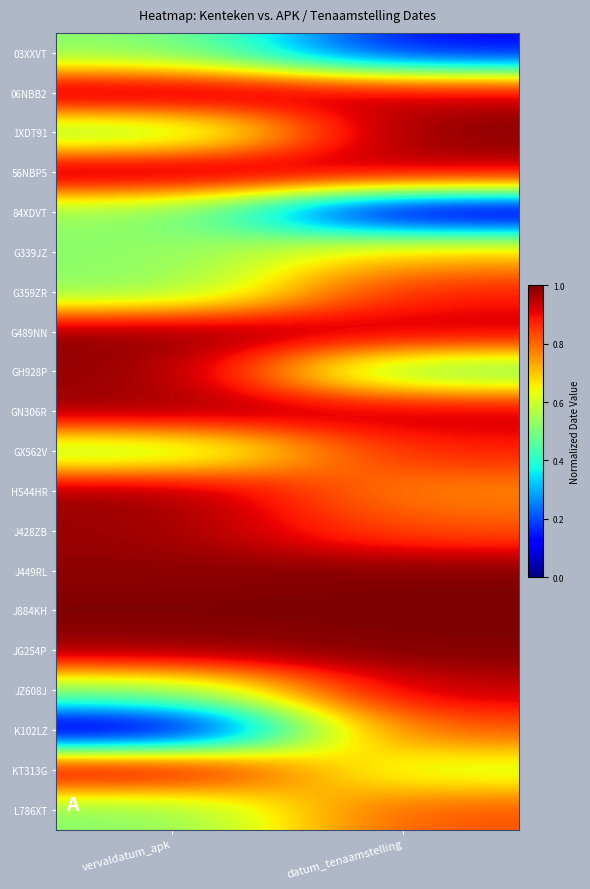

Which series has the largest total across all categories?

J884KH